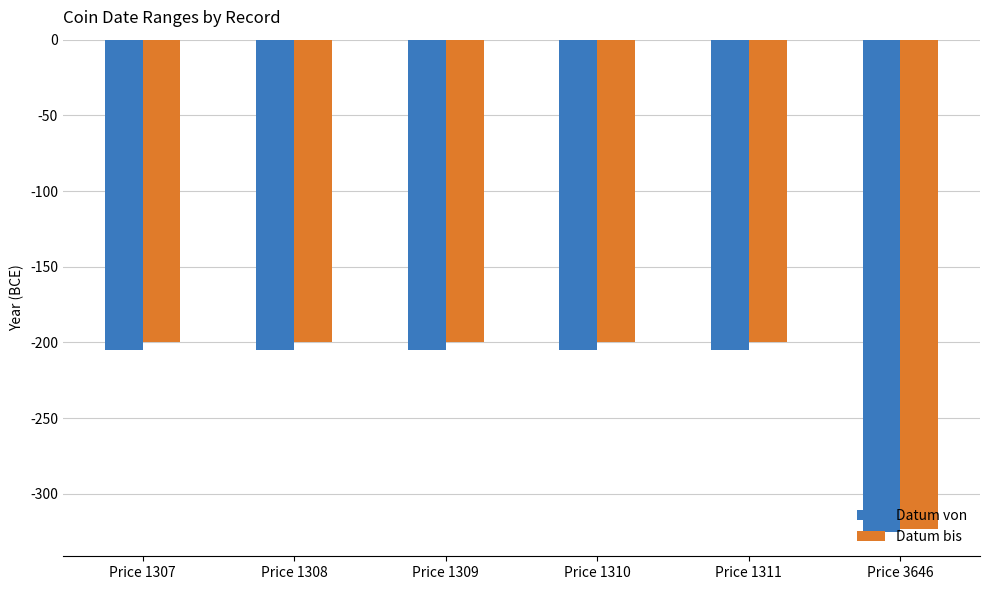

Reading right to left, list all the values displayed in this chart.

Datum von: -325	-205	-205	-205	-205	-205
Datum bis: -323	-200	-200	-200	-200	-200